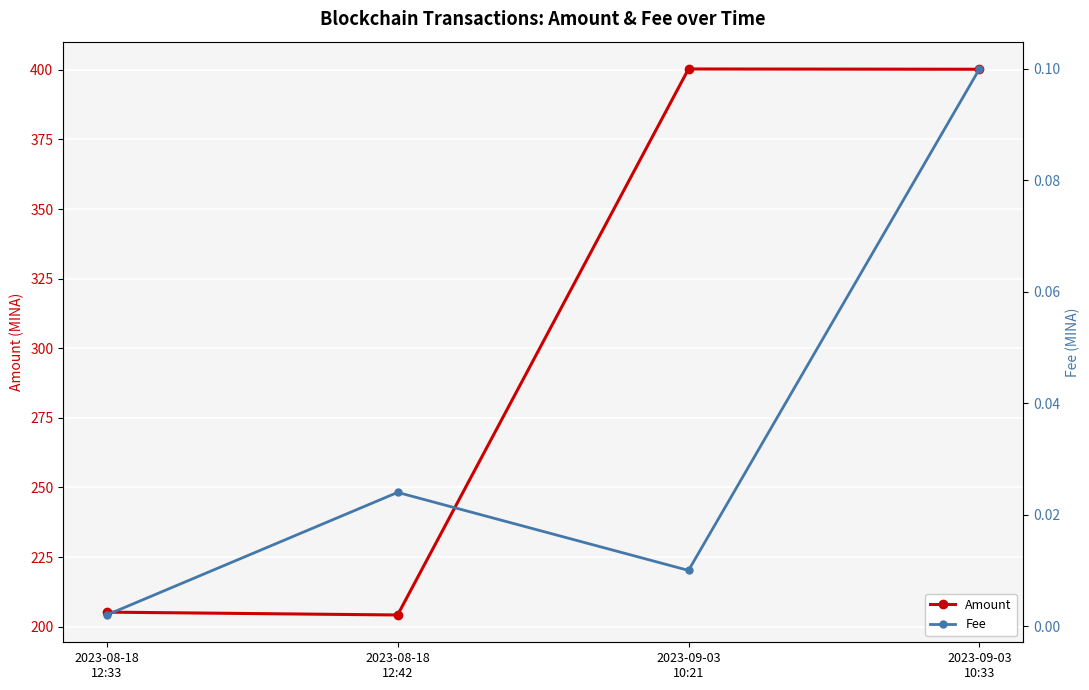

How many data points does each series have?

4